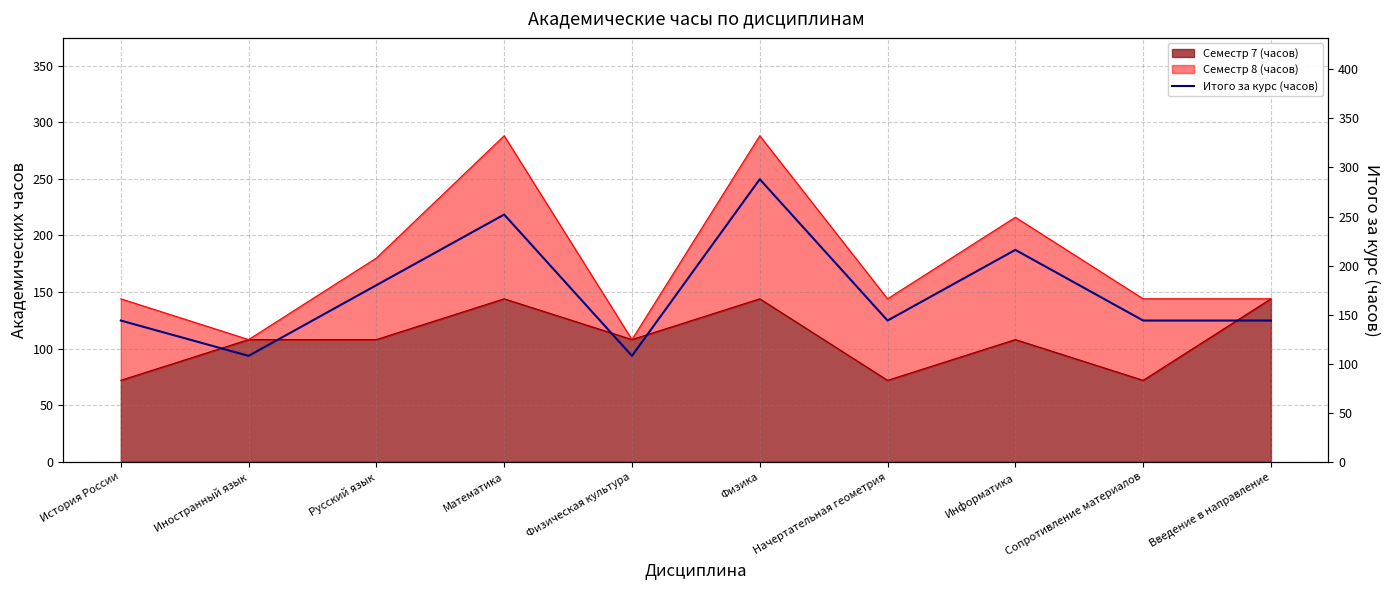

Which label corresponds to the largest value in the chart?

Физика